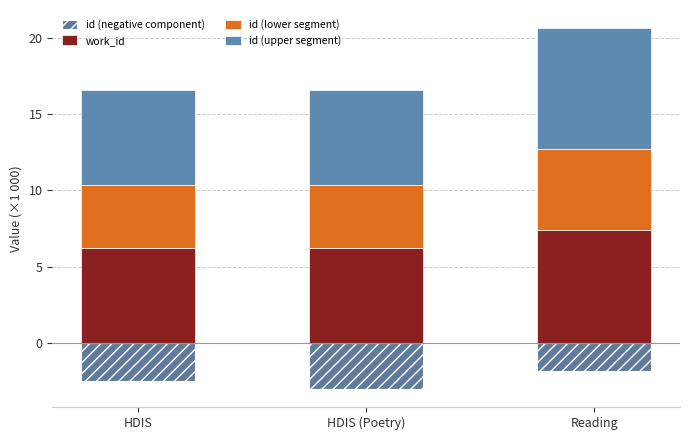

Which series has the largest total across all categories?

id (upper segment)